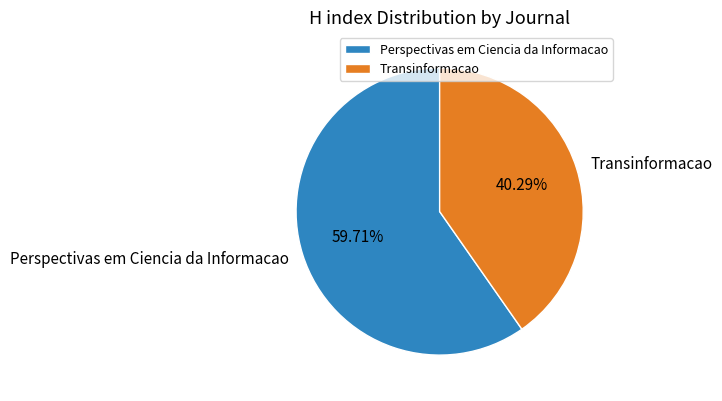

Is there any slice that represents more than half of the pie?

Yes